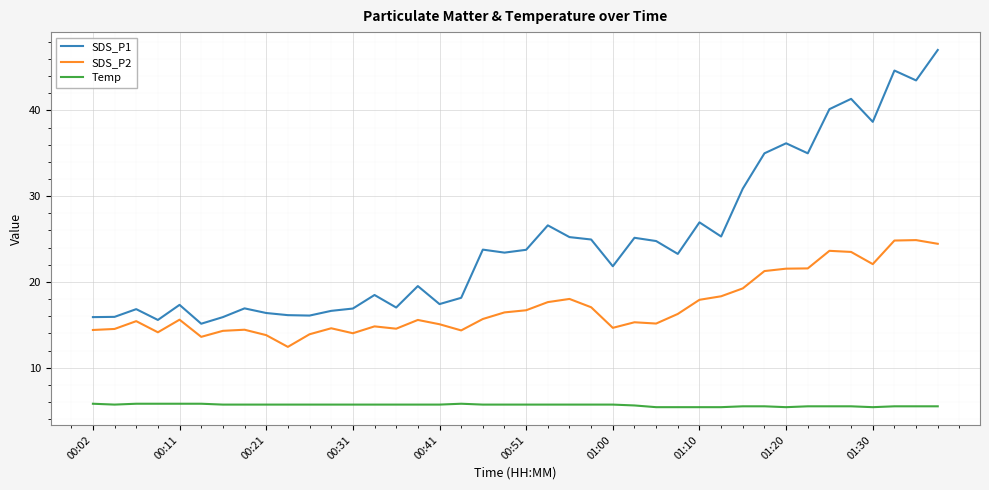

What is the minimum value for SDS_P2?

12.4